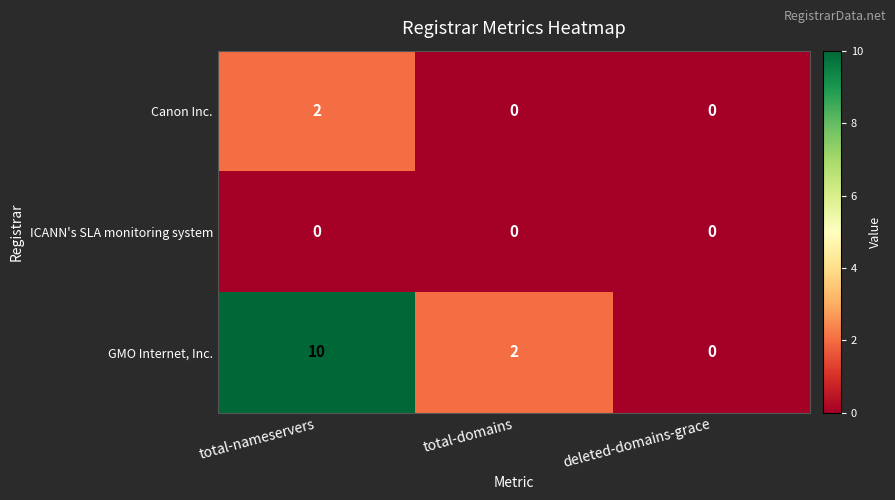

Which series has the widest spread of values?

GMO Internet, Inc.